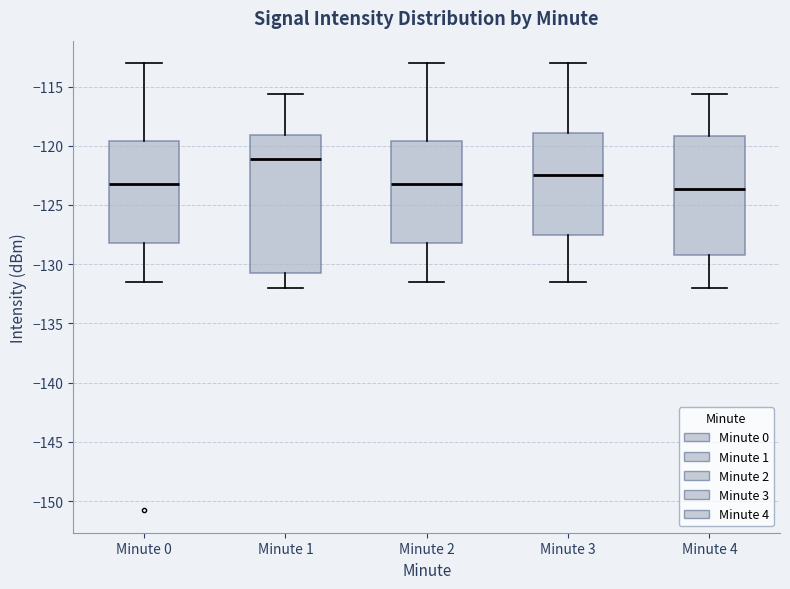

Which box is the tallest, from its lower edge to its upper edge?

Minute 1